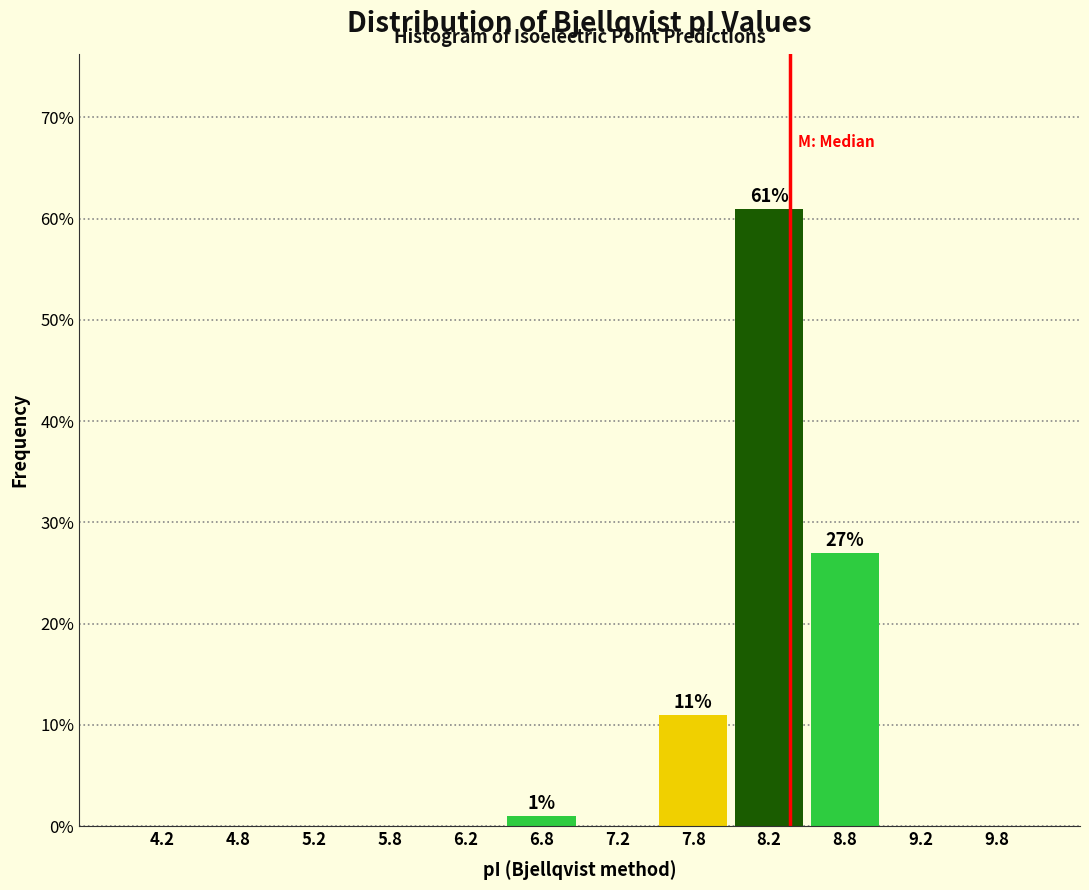

Over which range of the x-axis is the bar tallest?

8.0 to 8.5